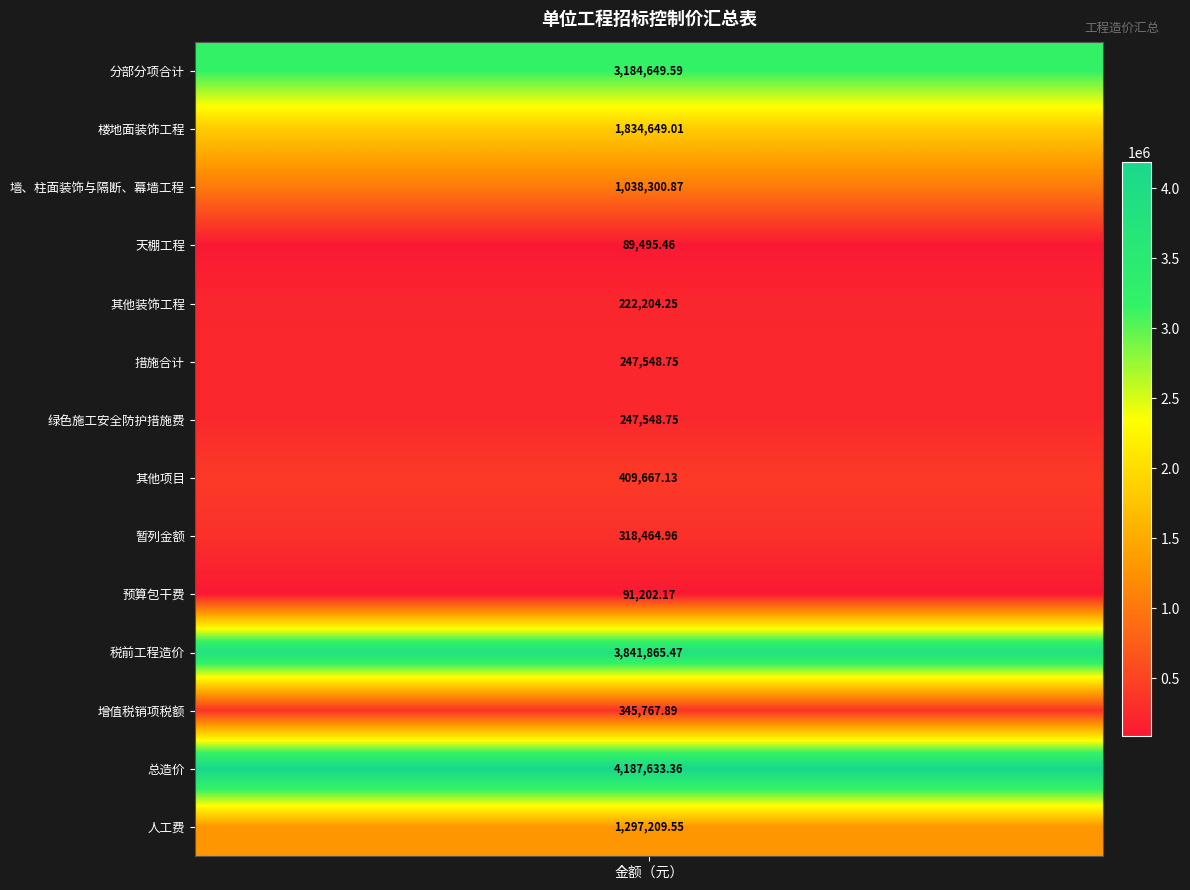

Is it true that the value at 预算包干费 is 152460.8?

False